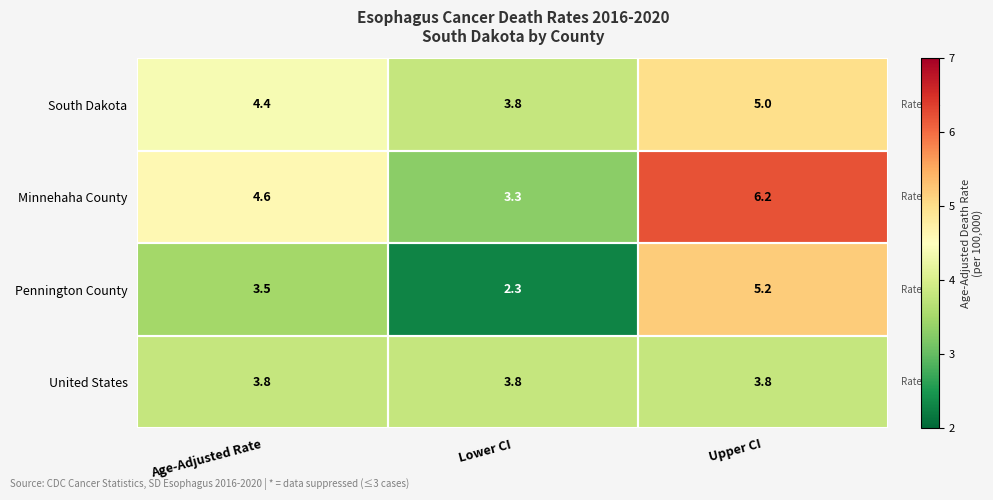

The value of United States at Age-Adjusted Rate is 3.8. True or false?

True